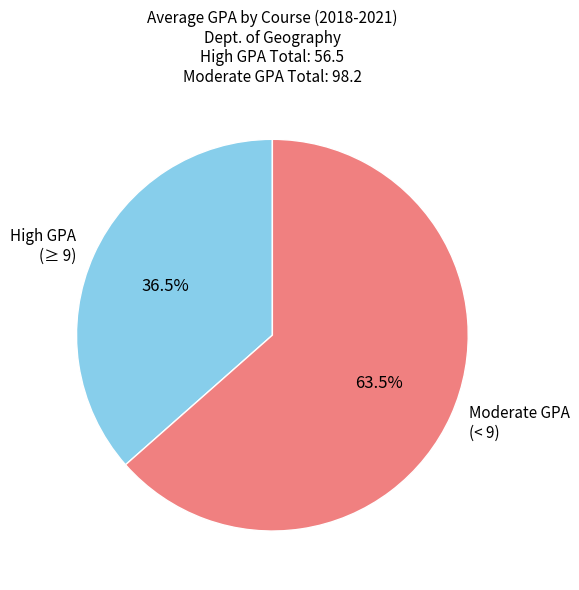

Does Moderate GPA (< 9) represent more than half of the total?

Yes